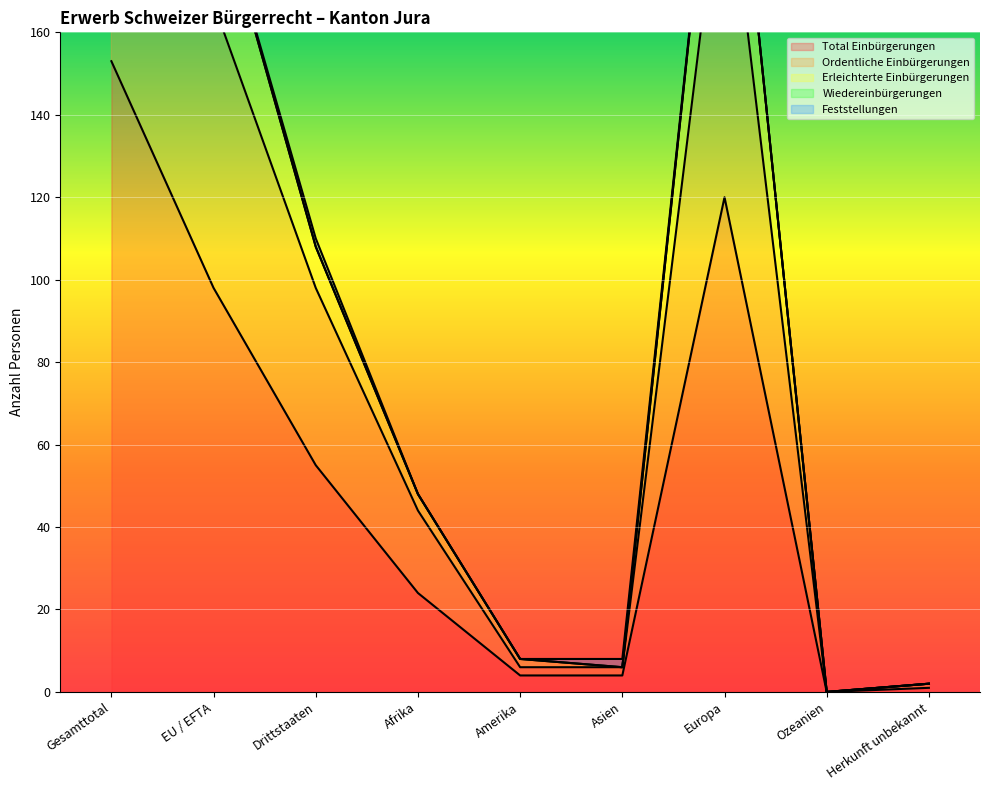

True or false: Total Einbürgerungen and Erleichterte Einbürgerungen intersect in this chart.

False